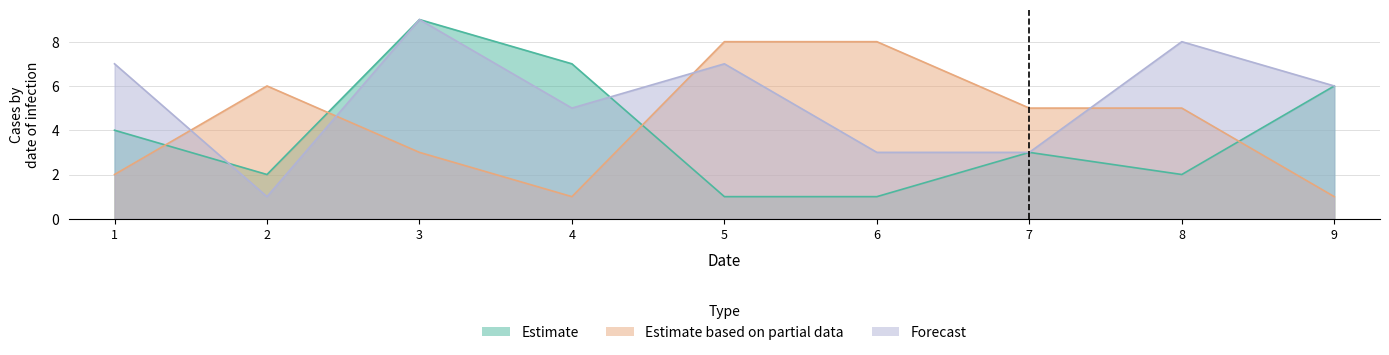

At which label does Forecast first exceed 6?

1